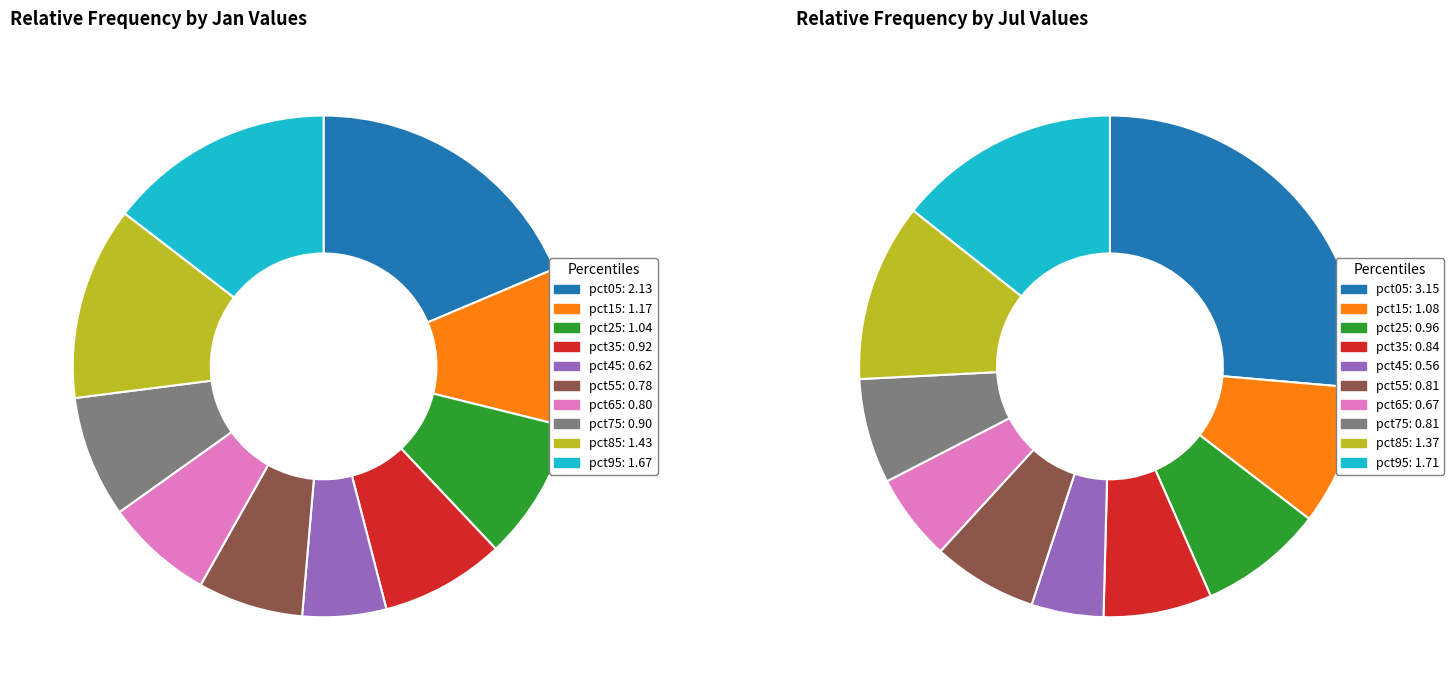

Count the number of slices in the pie.

10